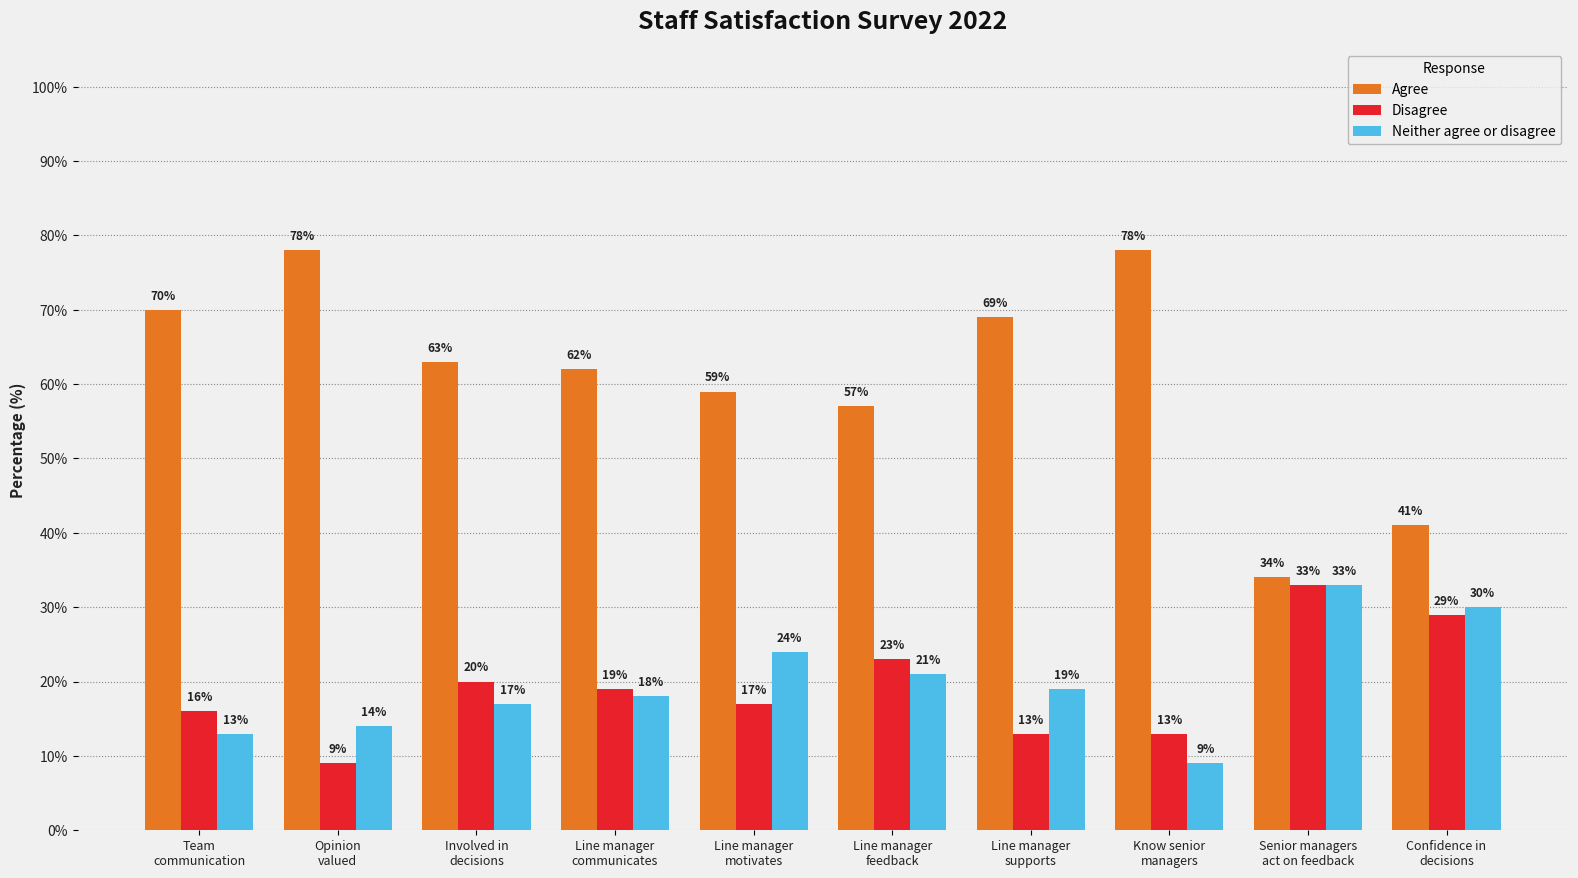

What is the average value of the Disagree series?

19